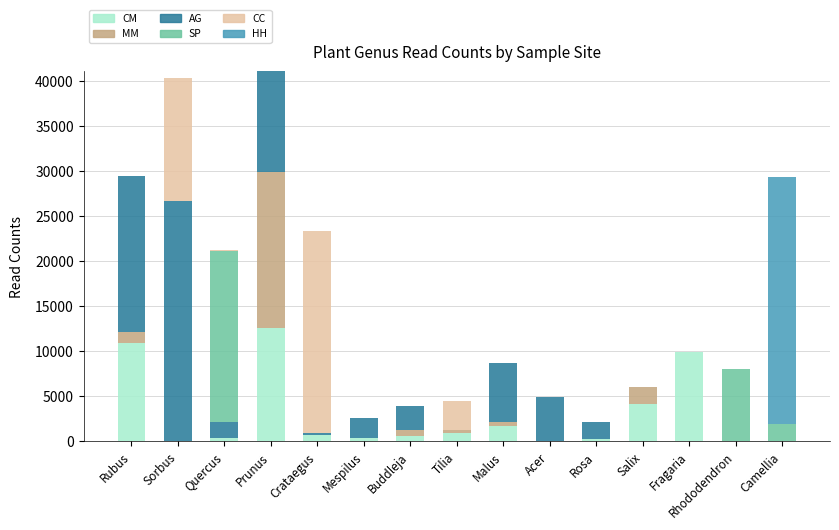

What is the highest value of the CM series?

12576